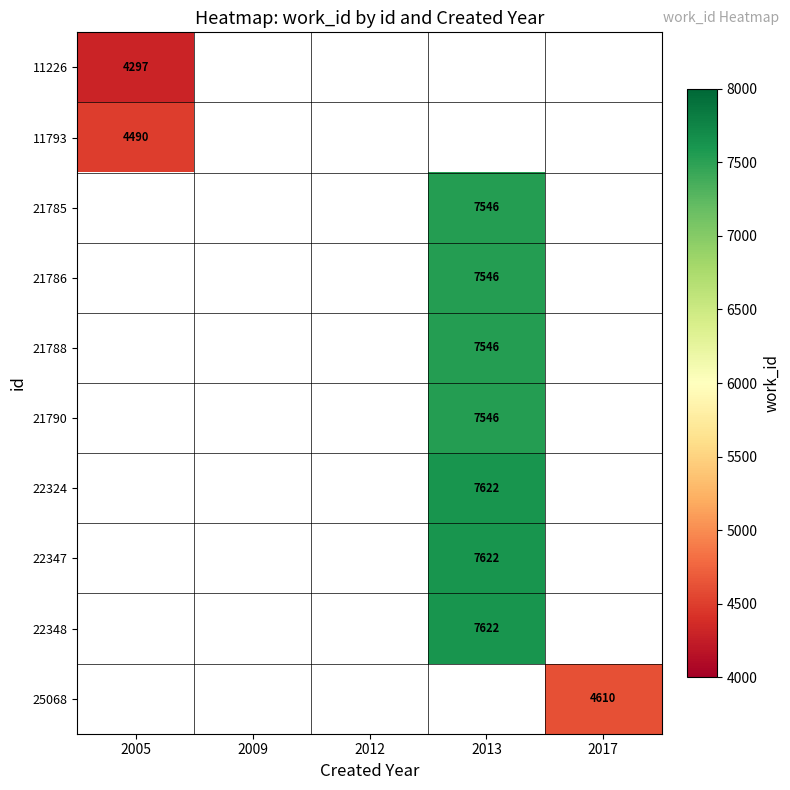

Is it true that 22324 equals 12321 at 2013?

False